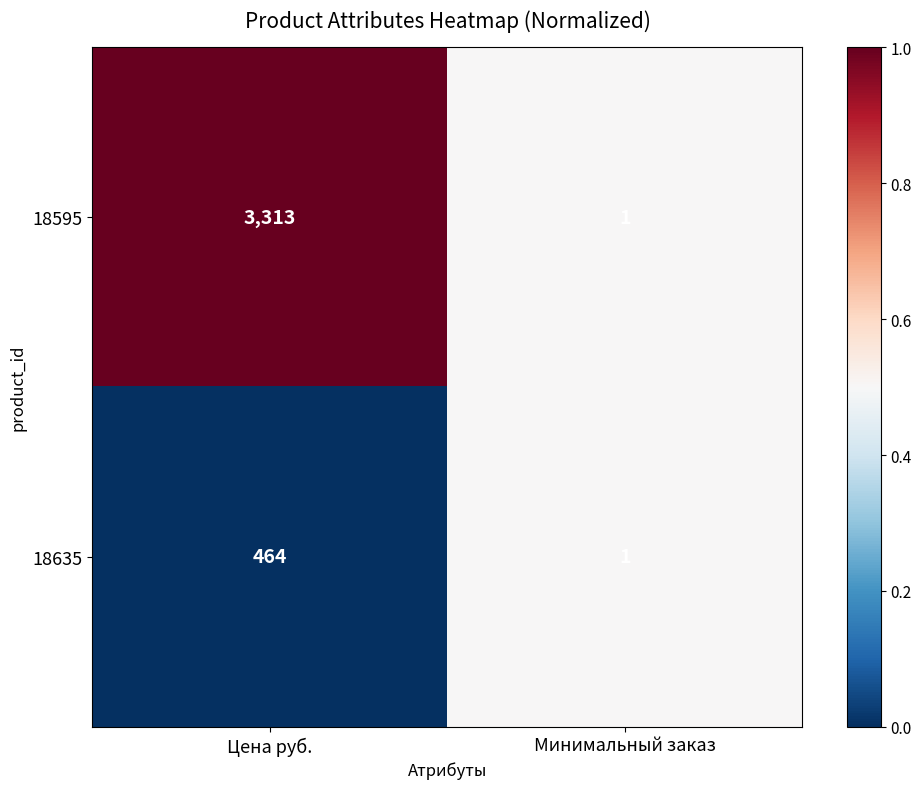

At which label does 18595 reach its peak?

Цена руб.